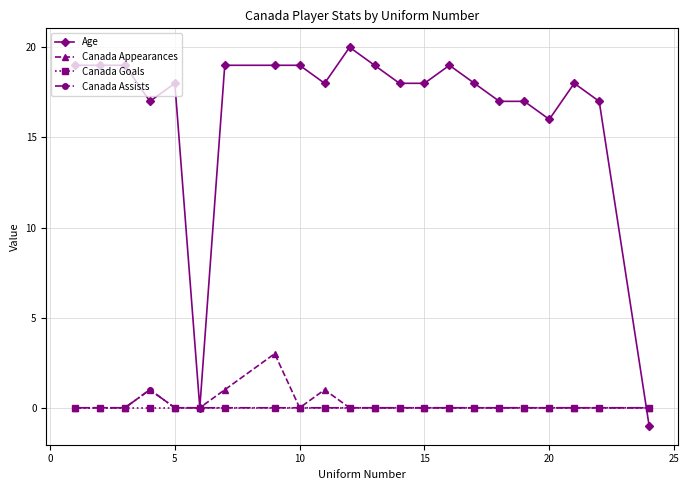

What is the maximum value shown in the chart?

20